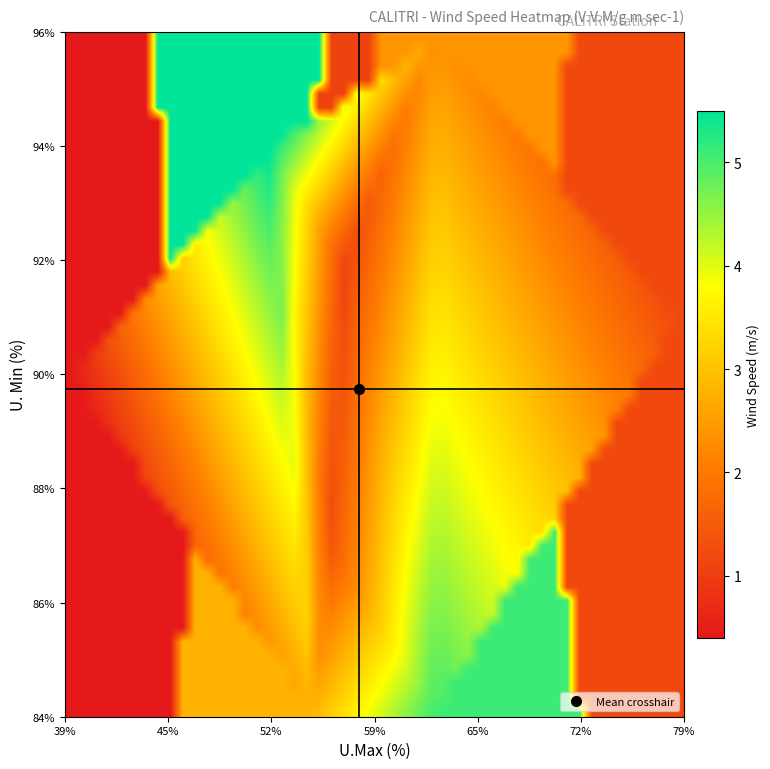

Reading right to left, transcribe all the data shown in this chart.

2009-10-27: 1.2	91.0	79.0
2009-10-28: 1.1	92.0	57.0
2009-10-29: 0.4	90.0	39.0
2009-10-30: 2.4	96.0	63.0
2009-10-31: 2.8	84.0	55.0
2009-11-01: 1.3	87.0	56.0
2009-11-02: 5.1	84.0	63.0
2009-11-03: 5.5	94.0	52.0